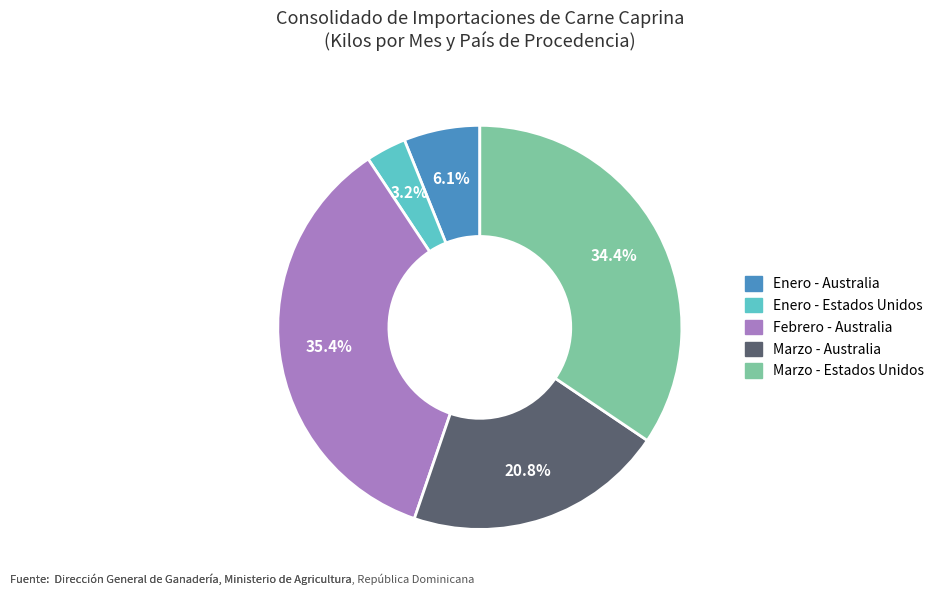

Does any single category account for the majority?

No